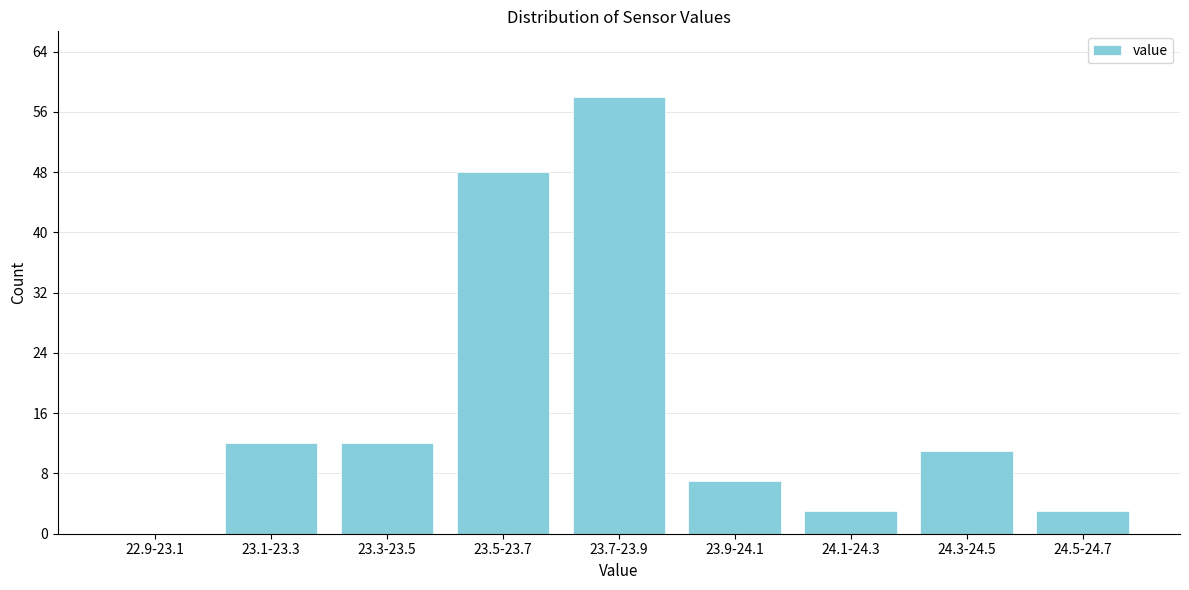

Reading left to right, extract all data points from this chart.

22.9-23.1=0	23.1-23.3=12	23.3-23.5=12	23.5-23.7=48	23.7-23.9=58	23.9-24.1=7	24.1-24.3=3	24.3-24.5=11	24.5-24.7=3